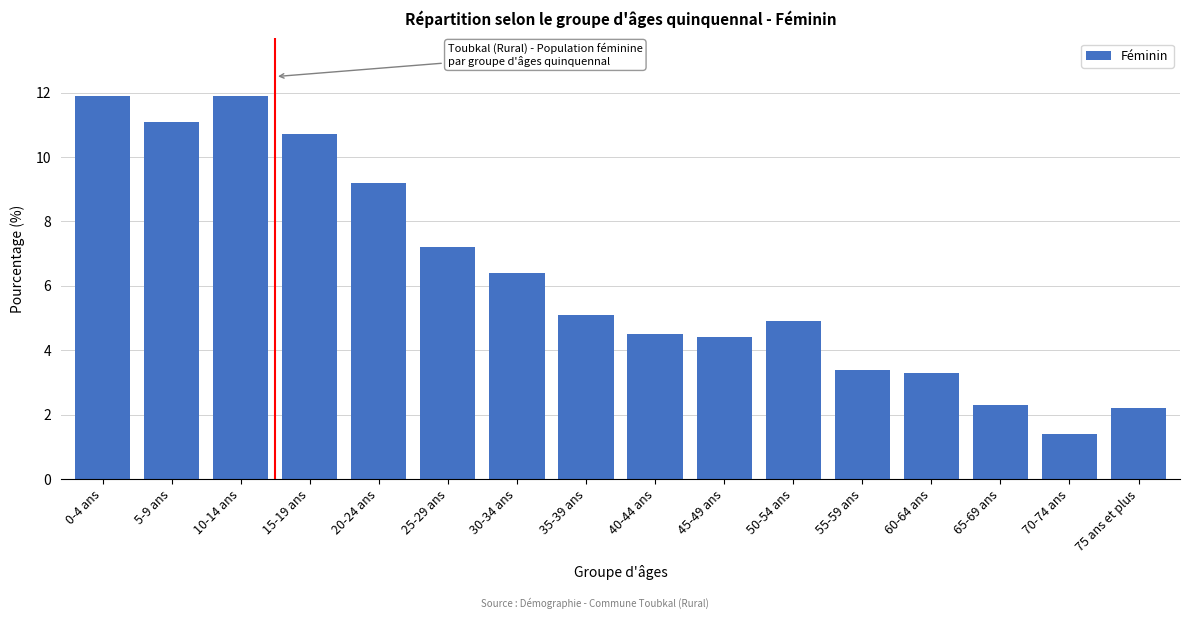

Reading left to right, transcribe all the data shown in this chart.

11.9	11.1	11.9	10.7	9.2	7.2	6.4	5.1	4.5	4.4	4.9	3.4	3.3	2.3	1.4	2.2